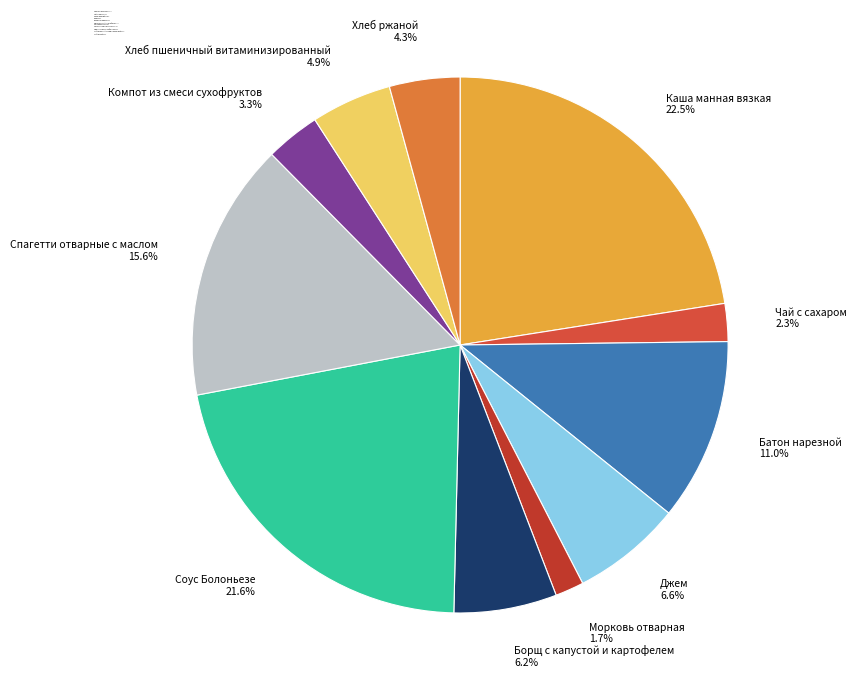

To the nearest percent, what is the difference between the largest and smallest slice percentages?

21%